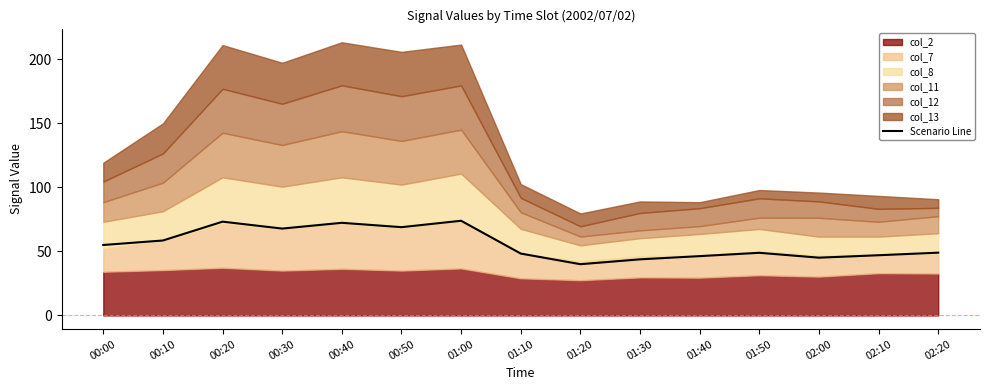

At which label does the data first exceed 49?

00:00